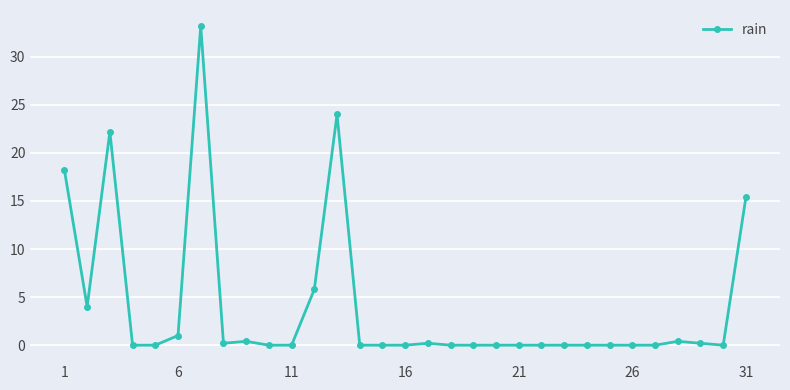

What is the difference between the maximum and minimum values?

33.2